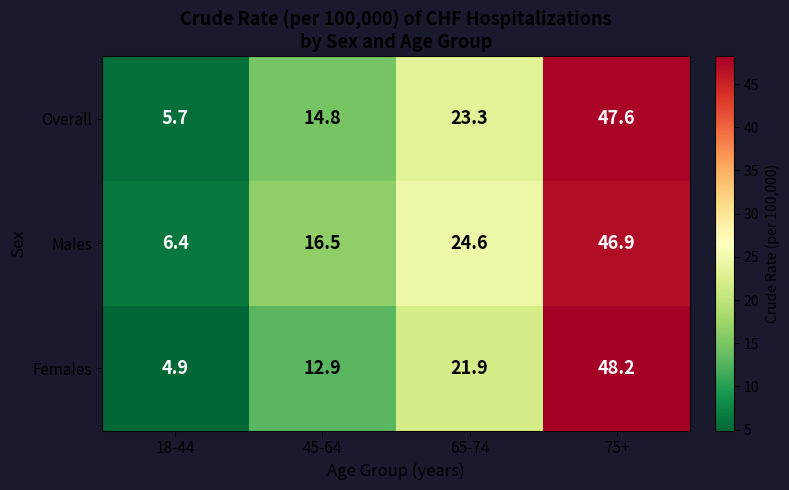

Rank the series at 75+ from lowest to highest value.

Males, Overall, Females